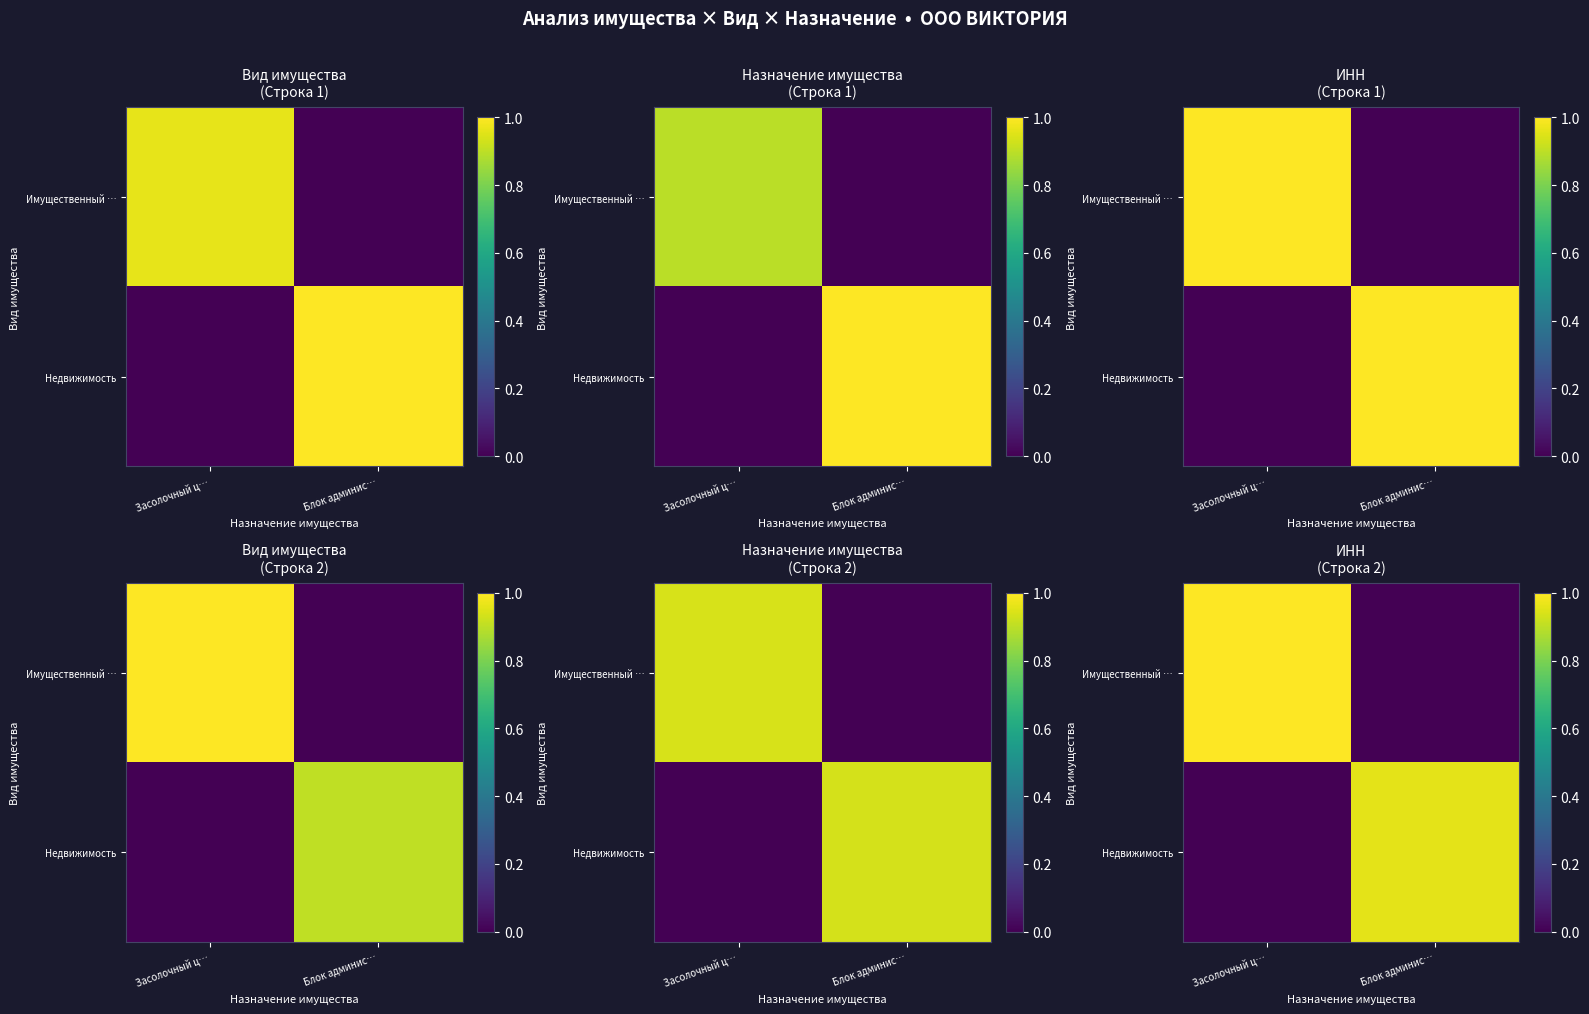

What is the sum of all Имущественный … values?

1.0